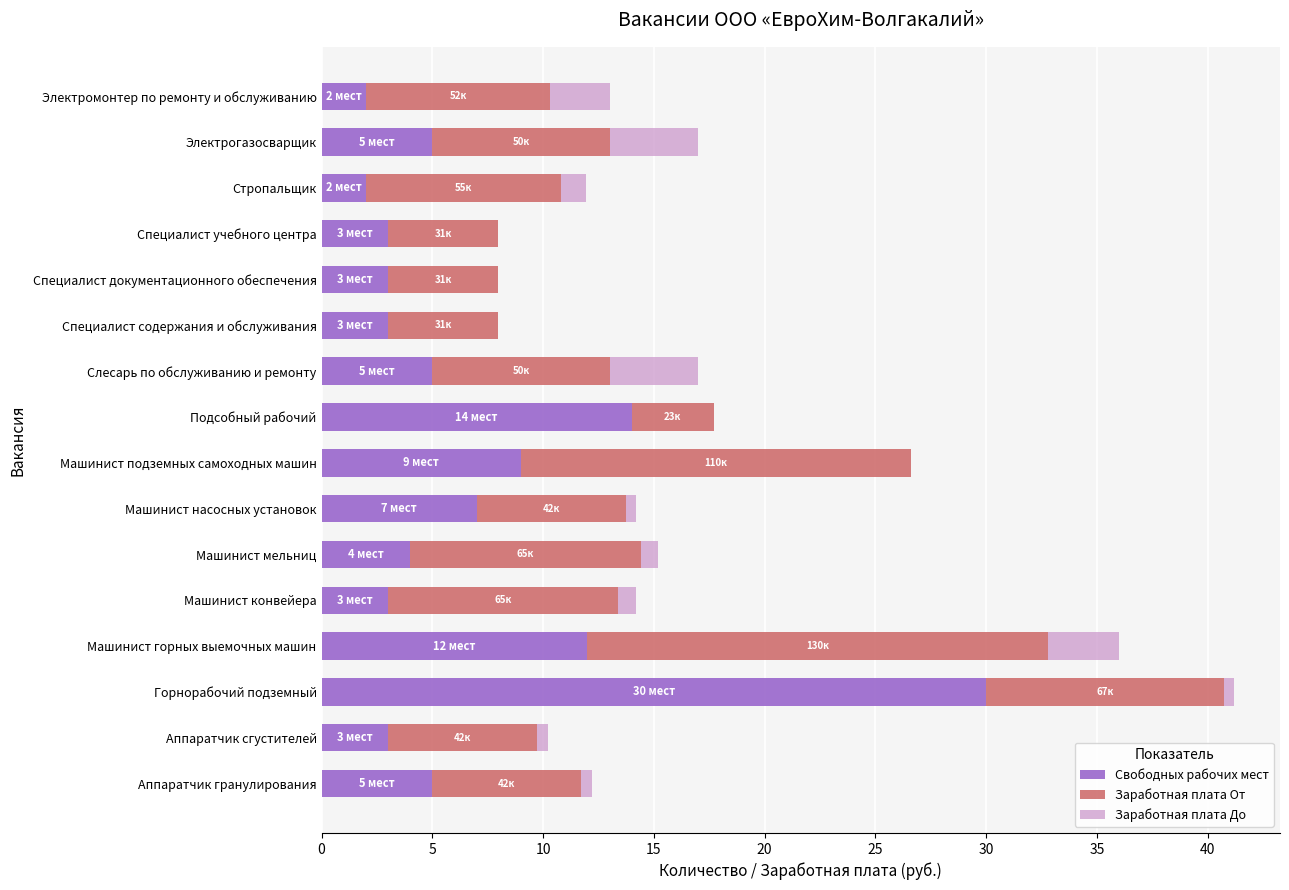

The value of Свободных рабочих мест at Машинист горных выемочных машин is 20.3. True or false?

False